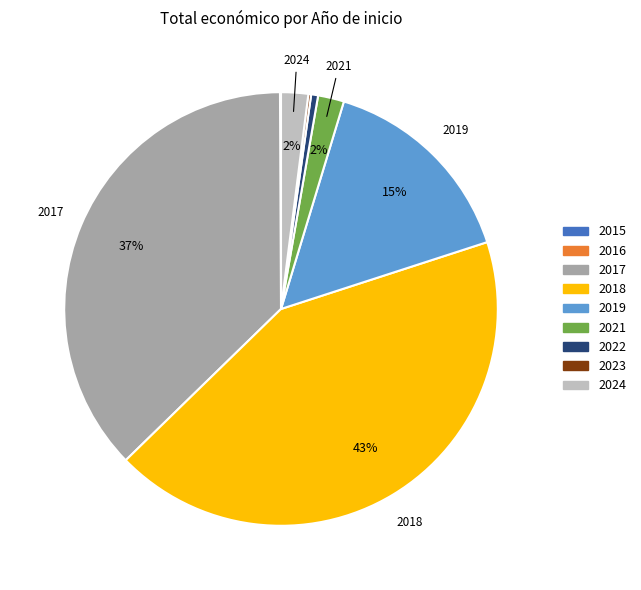

To the nearest percent, what is the difference between the largest and smallest slice percentages?

43%